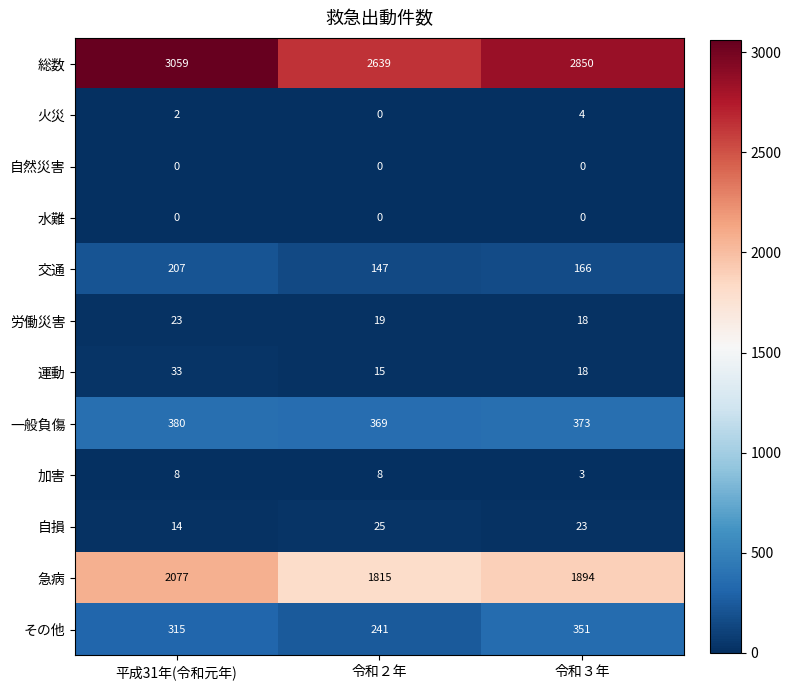

Count the 自損 values in the range 14 to 25.

3